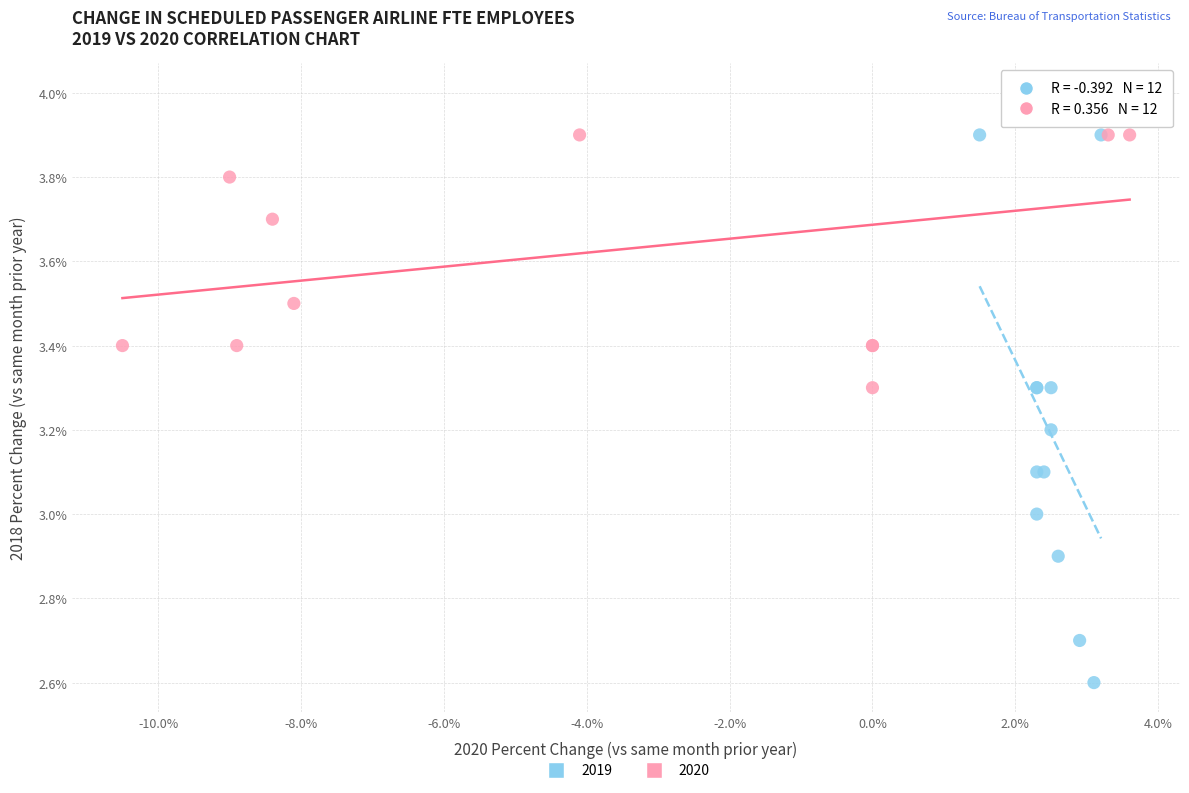

Which series reaches the maximum Y coordinate?

2020